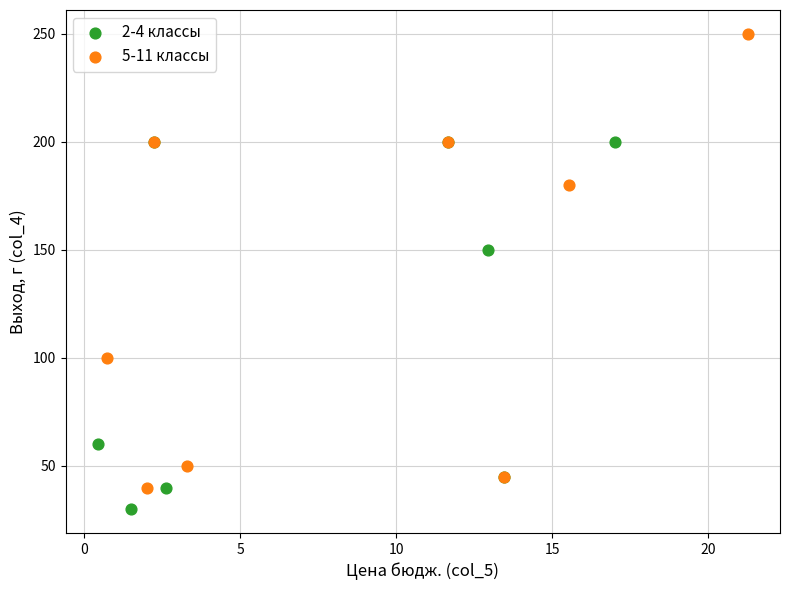

Which series contains the lowest Y value?

2-4 классы